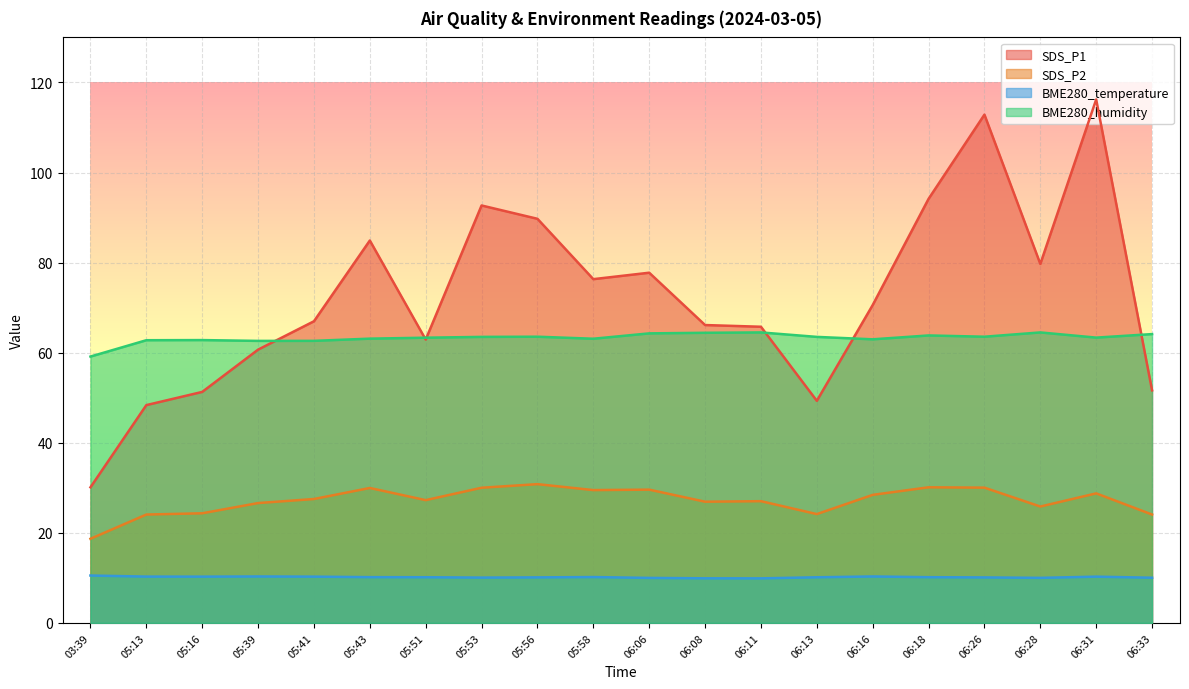

What is the highest value of the SDS_P1 series?

116.2